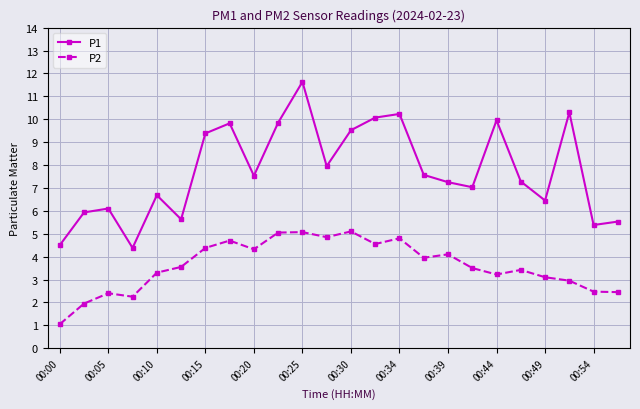

How many distinct data groups are displayed?

2